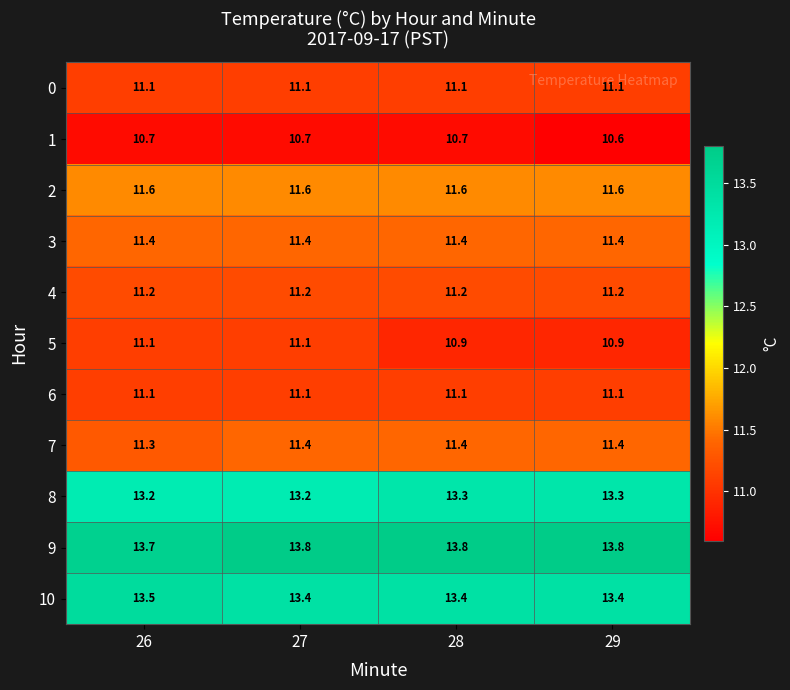

What is the total value across all series at 29?

129.8